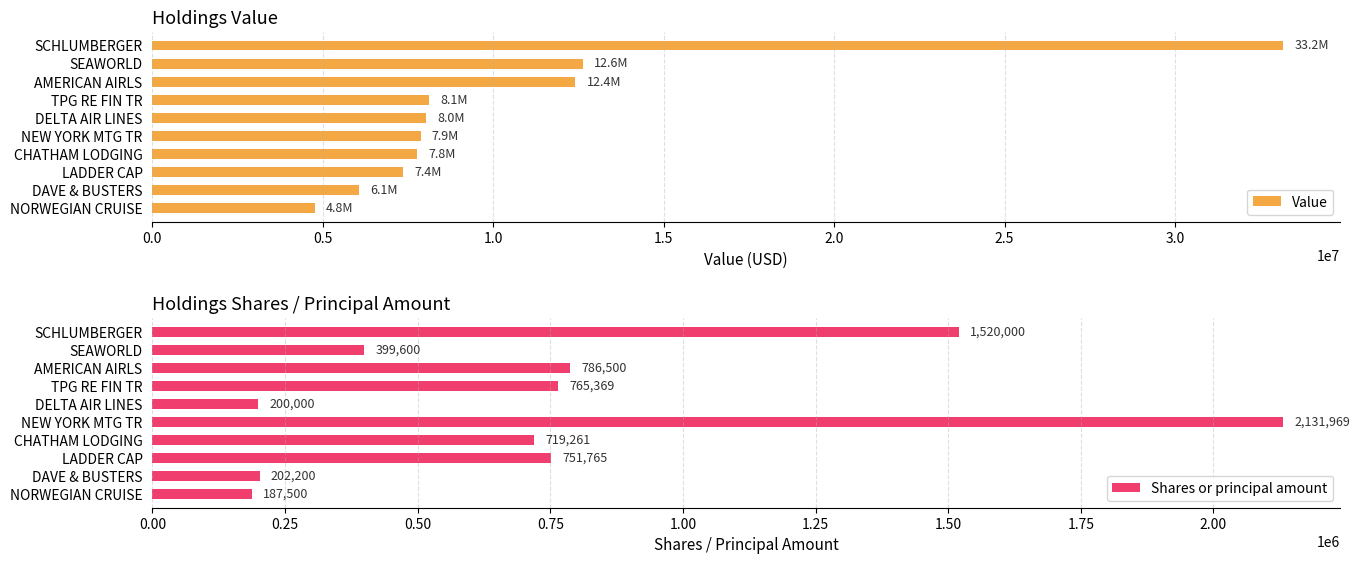

How many bars are there in each group?

2